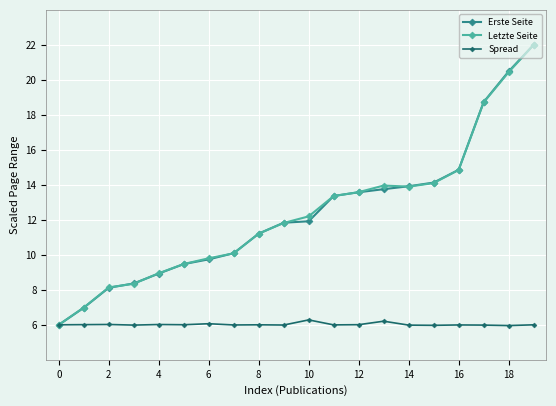

What is the value of the Spread point at the 6th from the left?

6.0